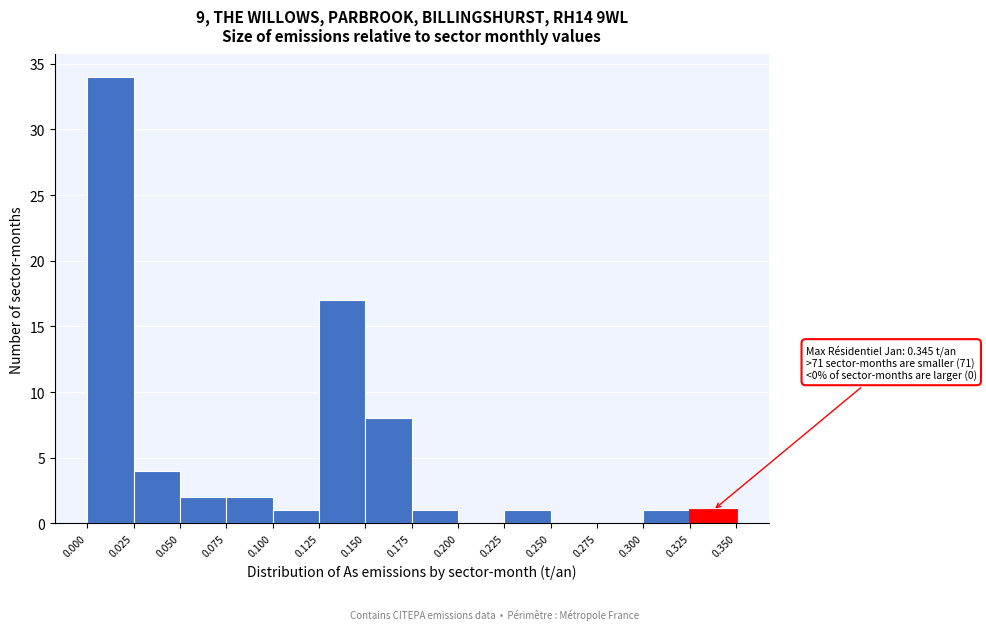

Which range on the x-axis has the tallest bar?

0.000 to 0.025